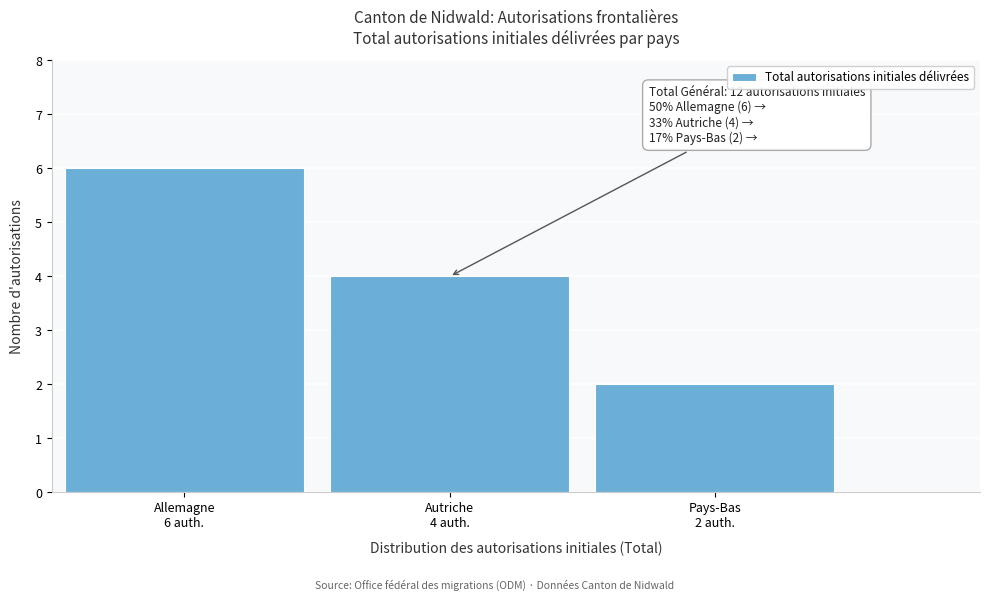

Reading left to right, extract all data points from this chart.

6	4	2